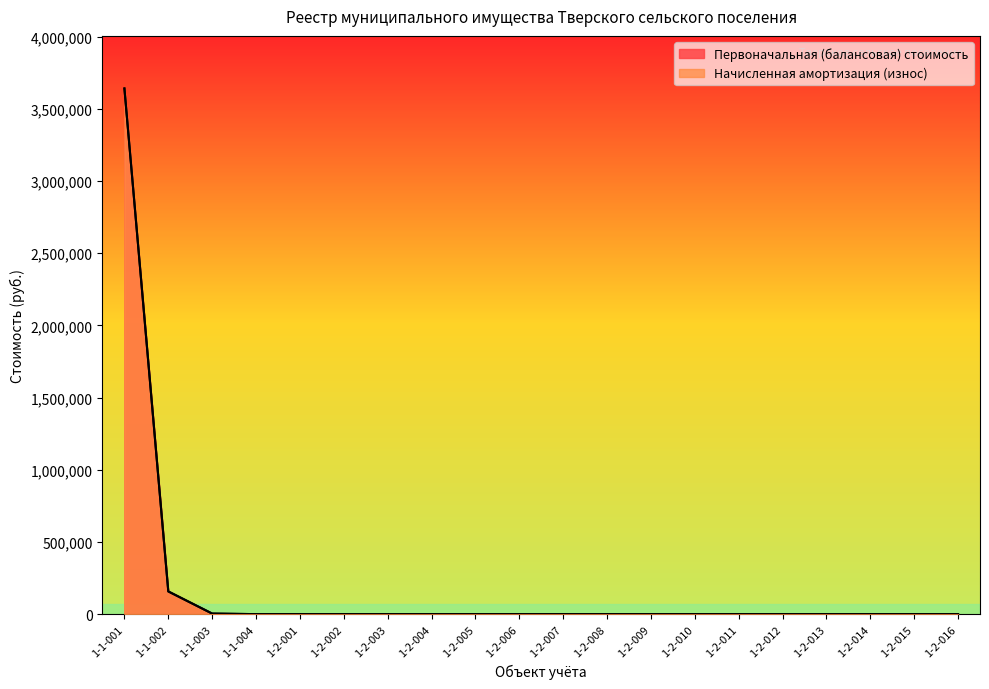

What position from the right is 1-1-004?

17